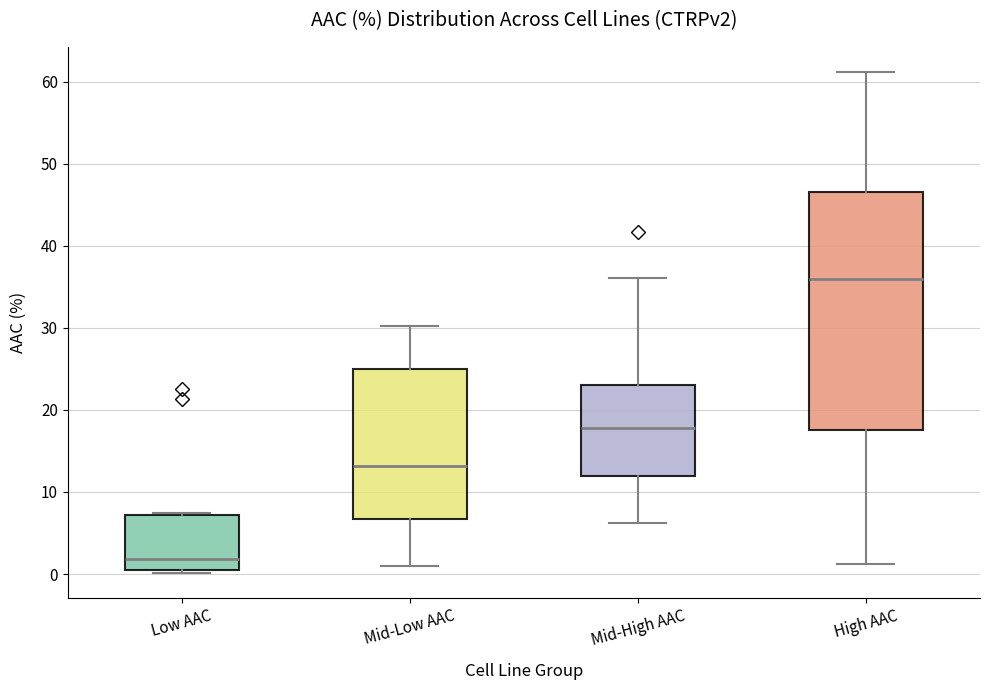

Reading left to right, transcribe this box plot: for each box, give where its median line is, the range the box spans, and where its two whiskers end, as read against the y-axis. The values are not printed on the chart, so give them approximately, as read against the axis.

Low AAC: median 2, box 0 to 7, whiskers 0 (just below the box's lower edge) to 7
Mid-Low AAC: median 13, box 7 to 25, whiskers 1 to 30
Mid-High AAC: median 18, box 12 to 23, whiskers 6 to 36
High AAC: median 36, box 18 to 46, whiskers 1 to 61